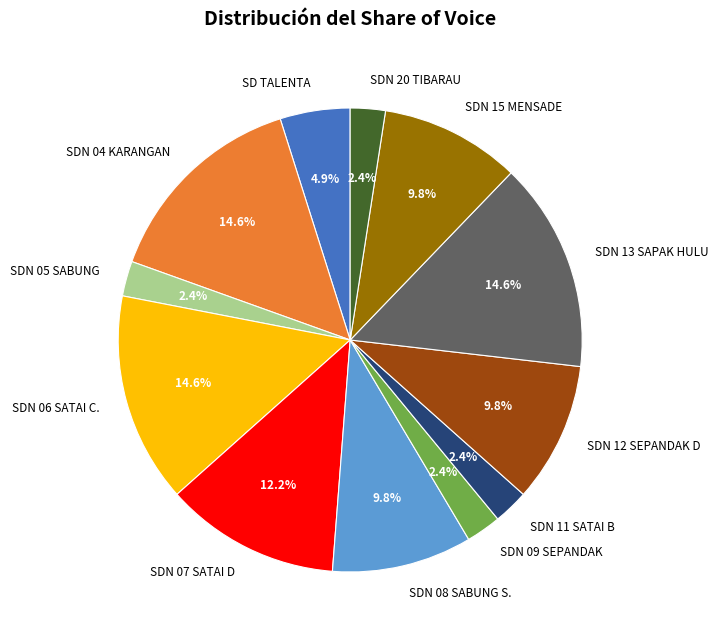

Approximately how many times larger is the value at SDN 11 SATAI B compared to SD TALENTA?

0.5